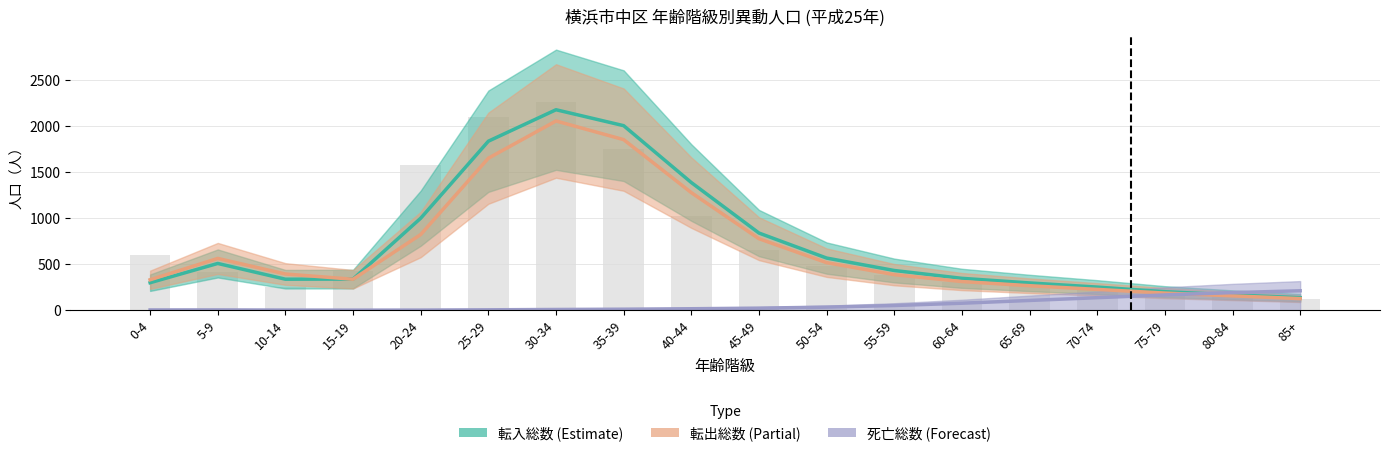

What position from the right is 75-79?

3